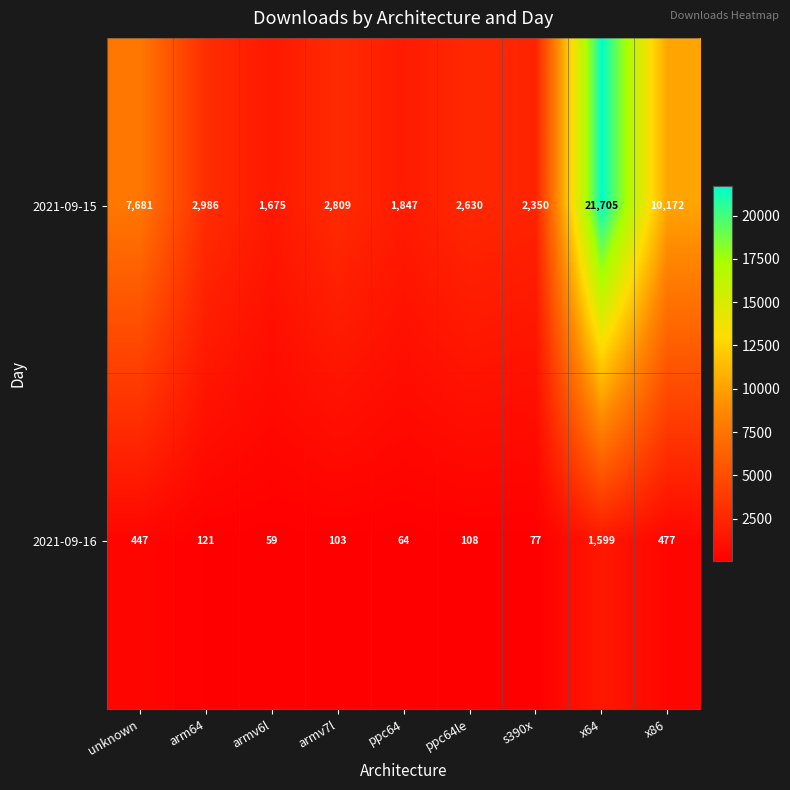

Rank the series by their maximum value, from highest to lowest.

2021-09-15, 2021-09-16